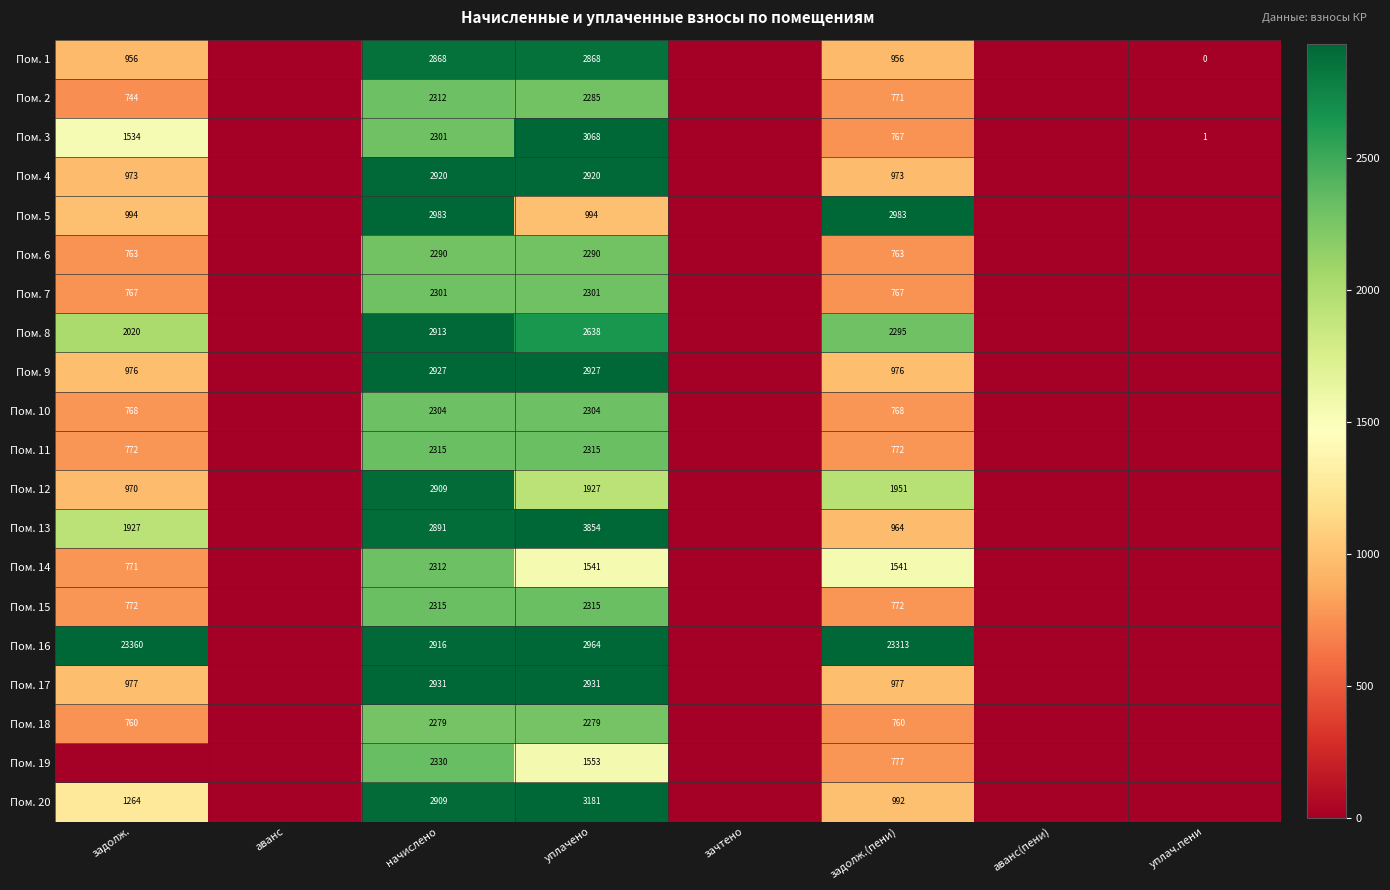

At how many categories does at least one series exceed 8096?

2